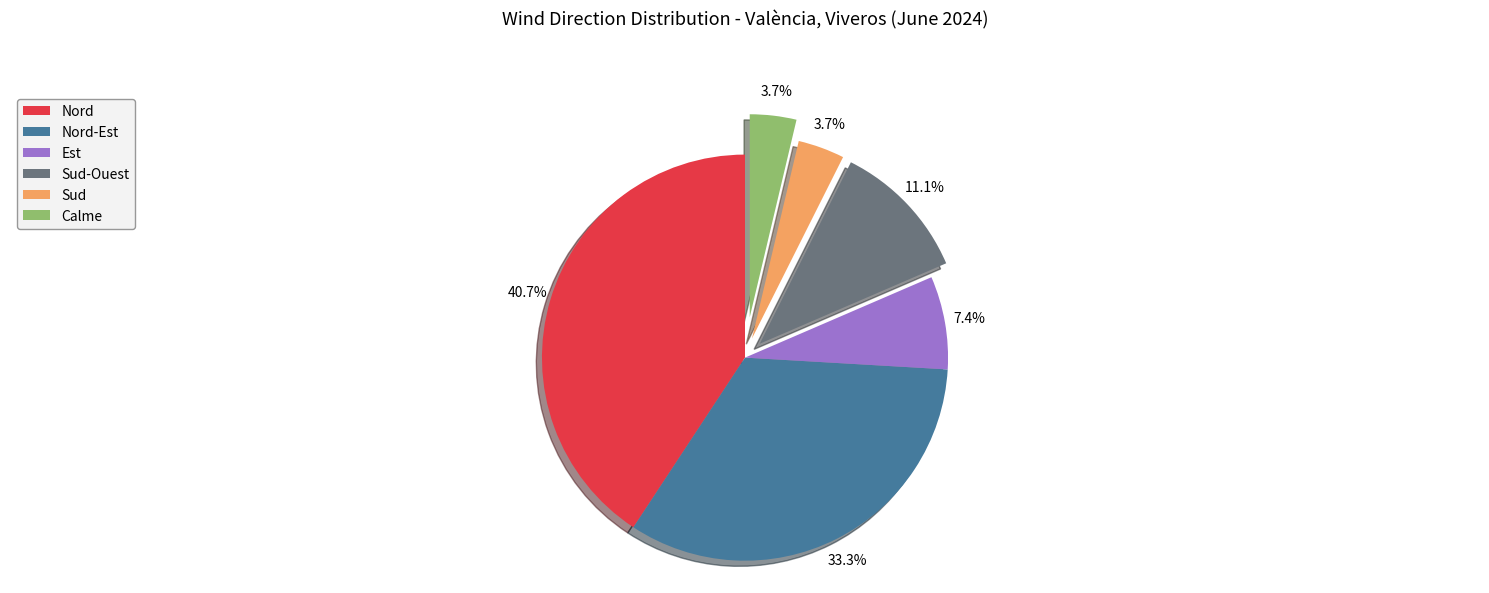

The Calme slice represents 4% of the pie. True or false?

True